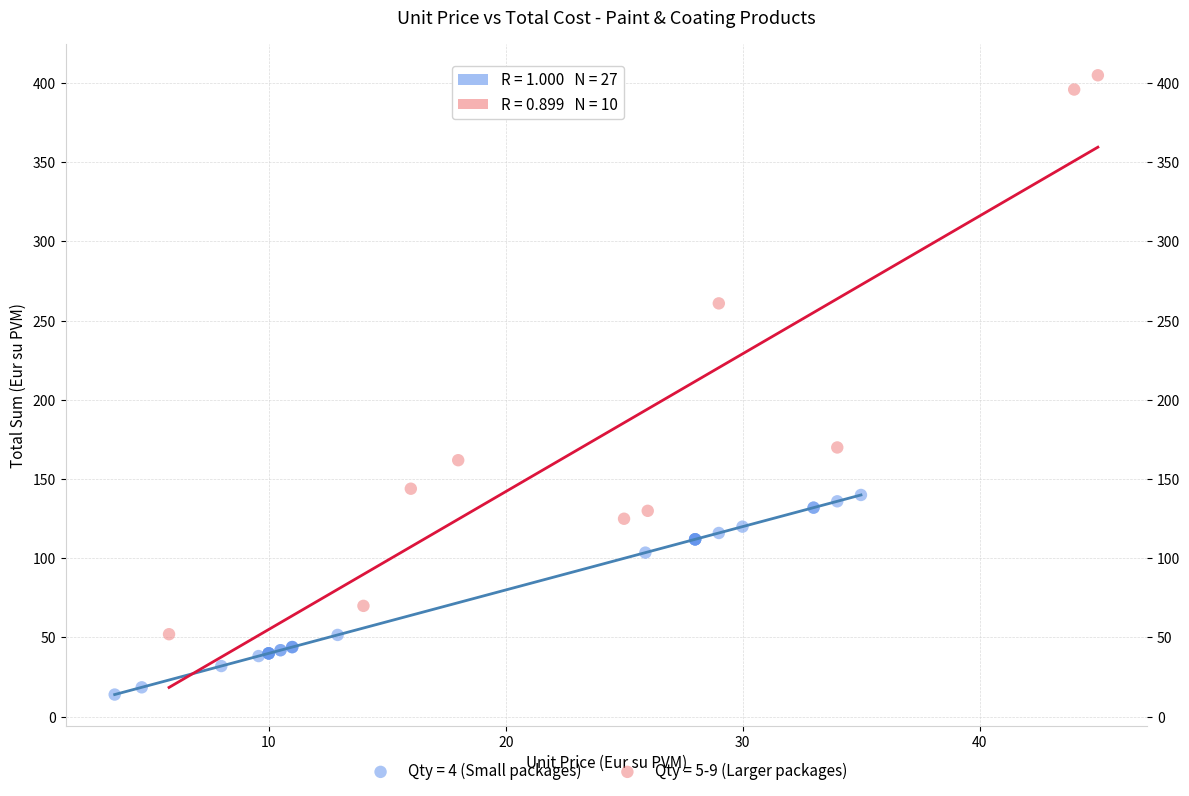

Which series has the widest spread of Y values?

Qty = 5-9 (Larger packages)